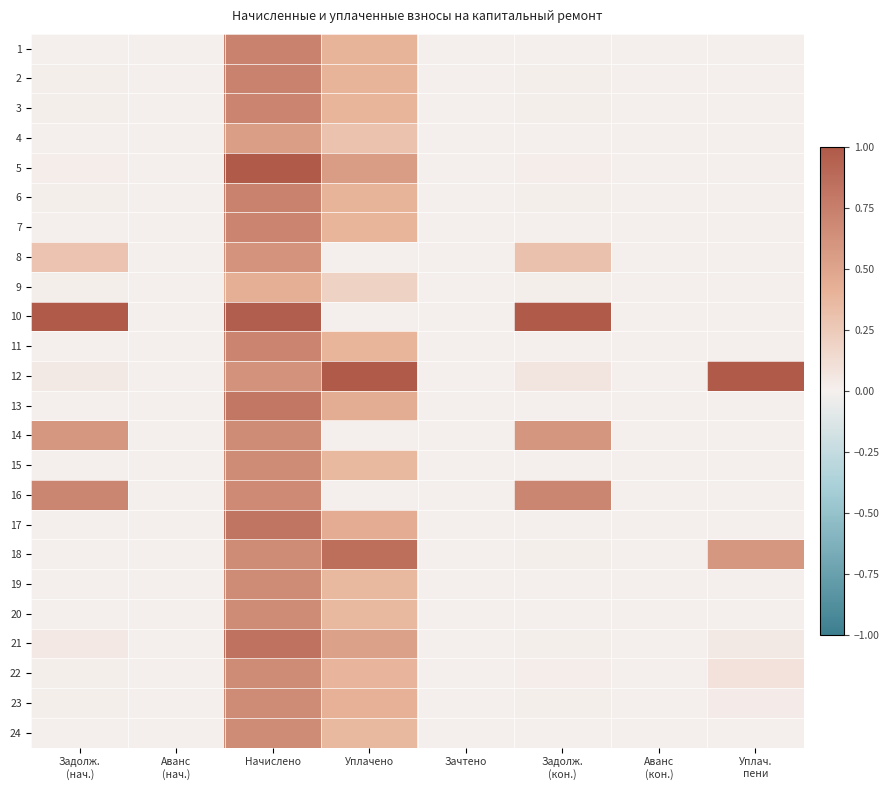

What is the difference between the highest and lowest values at Задолж.
(кон.)?

1.0